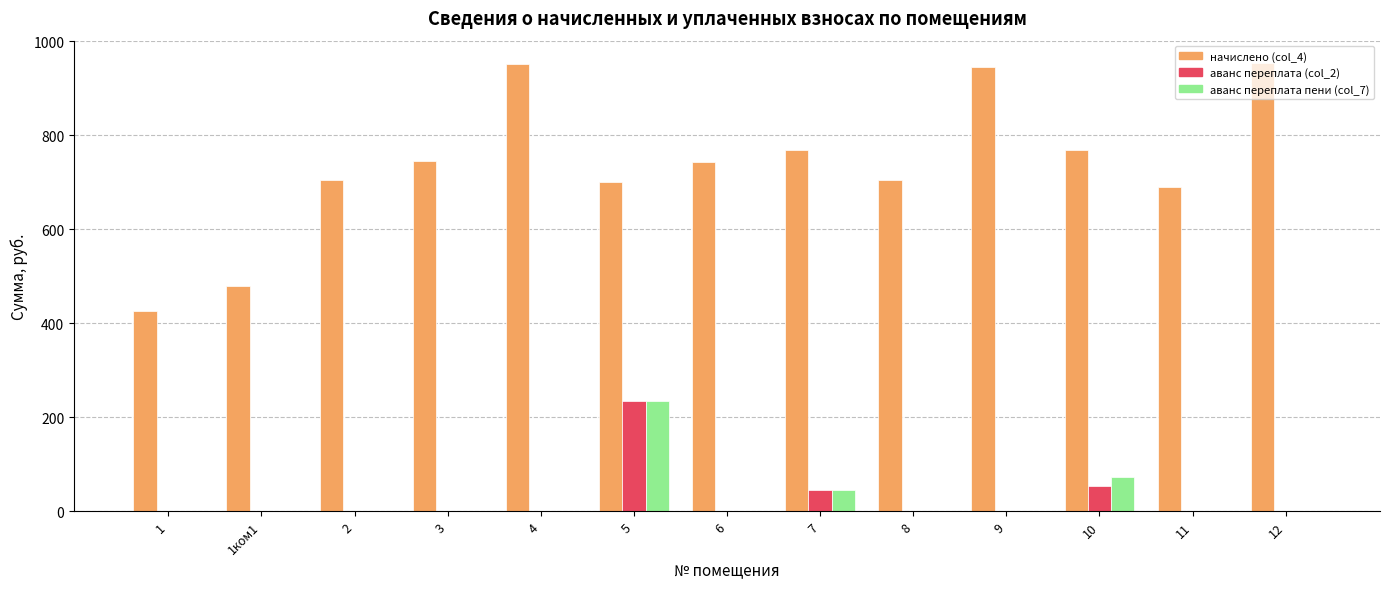

The value of начислено (col_4) at 1ком1 is 219.5. True or false?

False